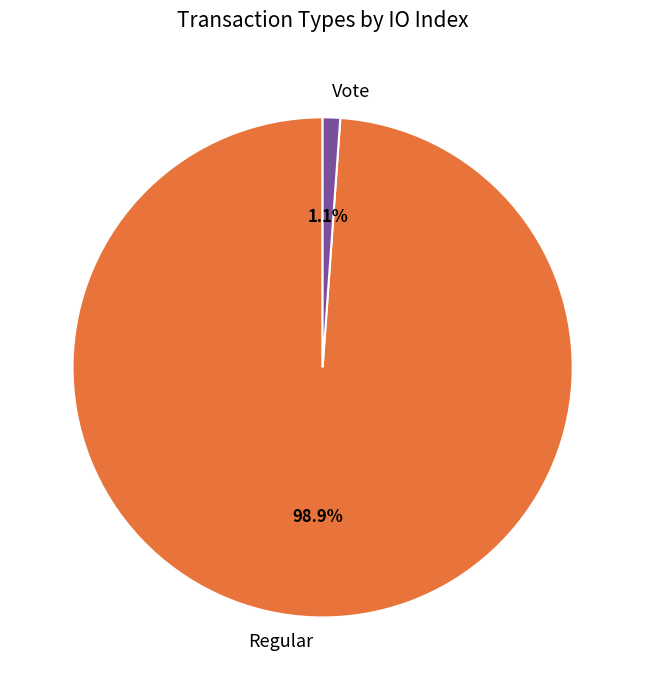

What is the smallest slice in the pie chart?

Vote